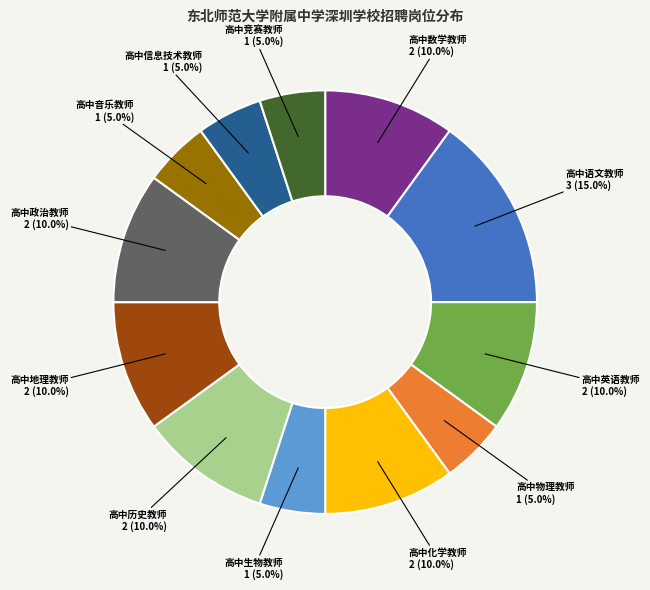

What percentage do 高中竞赛教师 and 高中数学教师 together represent?

15.0%